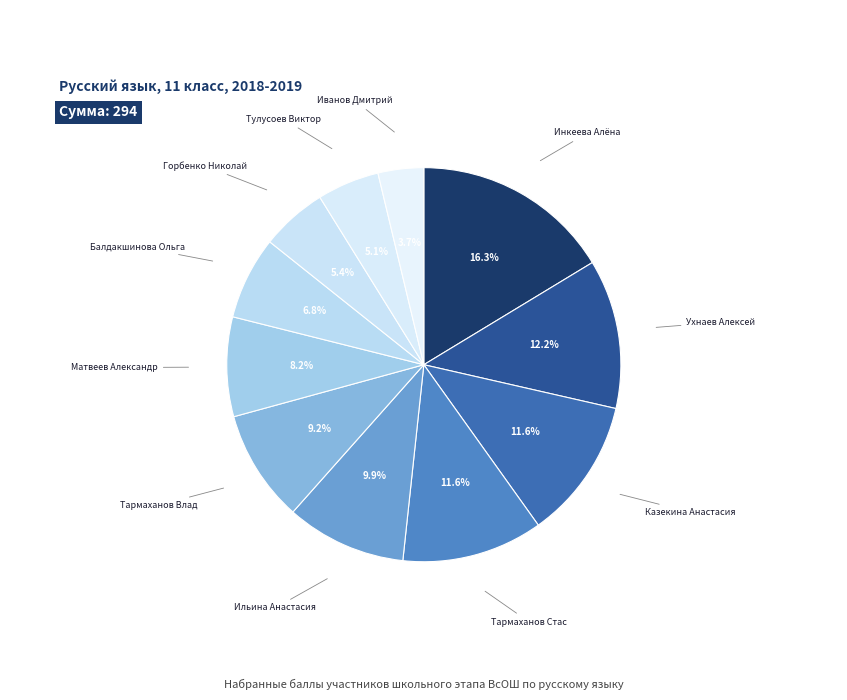

Does any single category account for the majority?

No